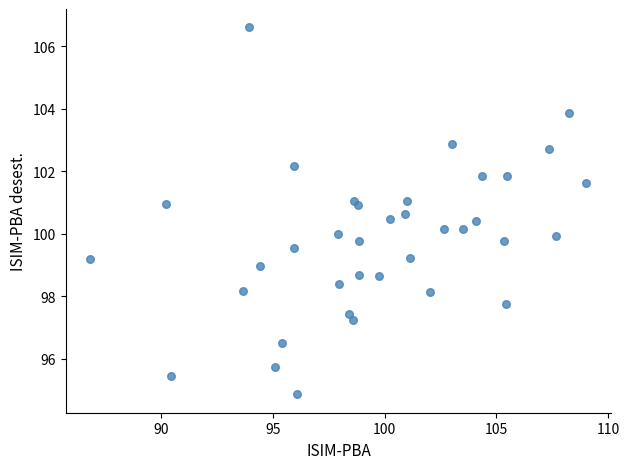

What is the range of Y values (max minus min)?

11.8